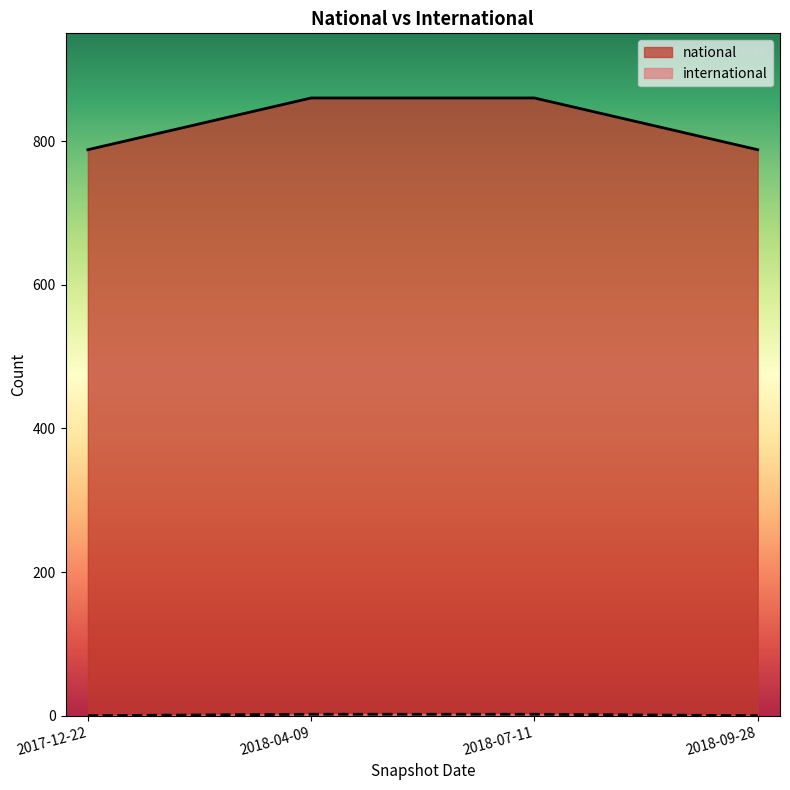

What is the sum of all national values?

3296